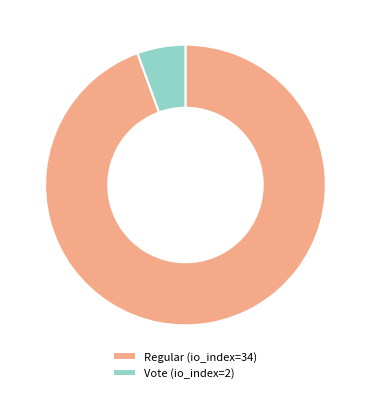

The Regular (io_index=34) slice represents 83% of the pie. True or false?

False